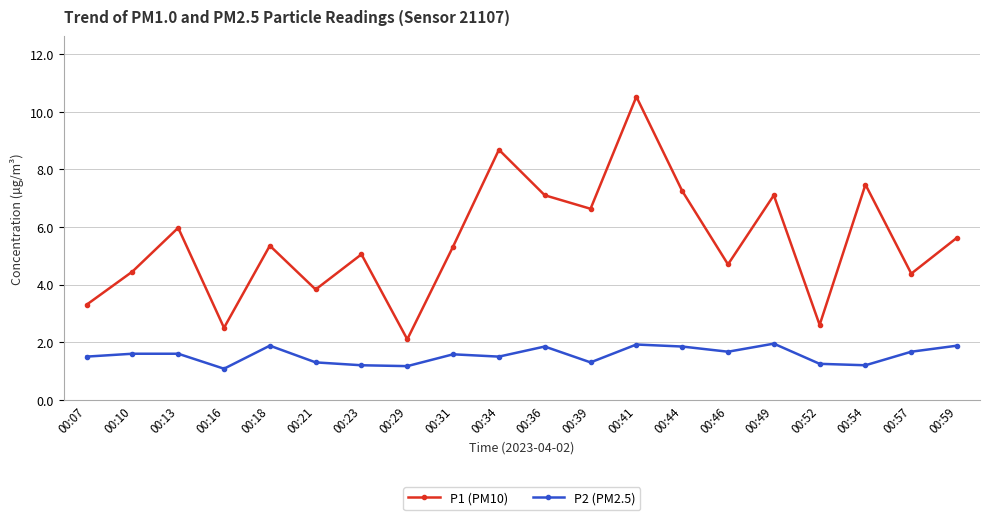

How many lines are shown in the chart?

2